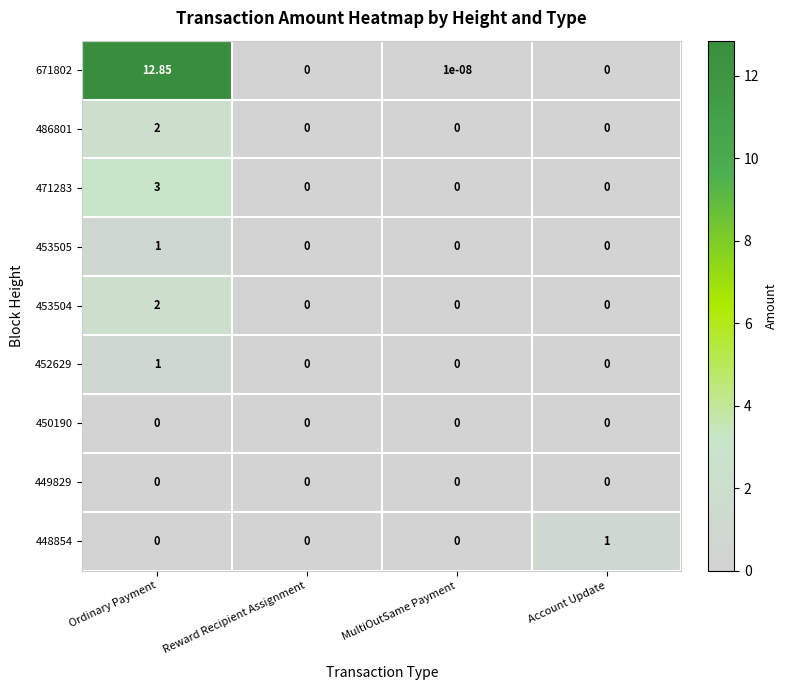

Which series has the widest spread of values?

671802